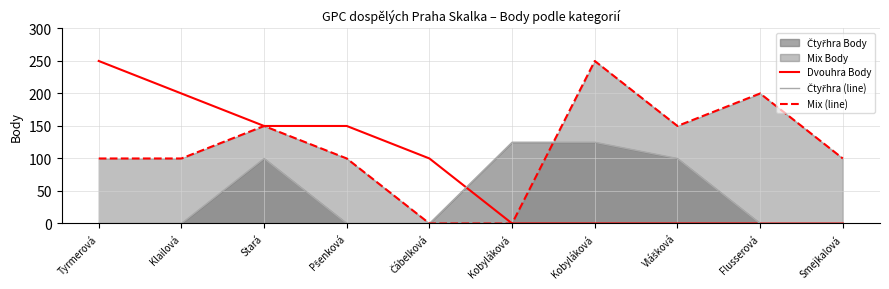

Does the chart display data point markers on the line(s)?

No